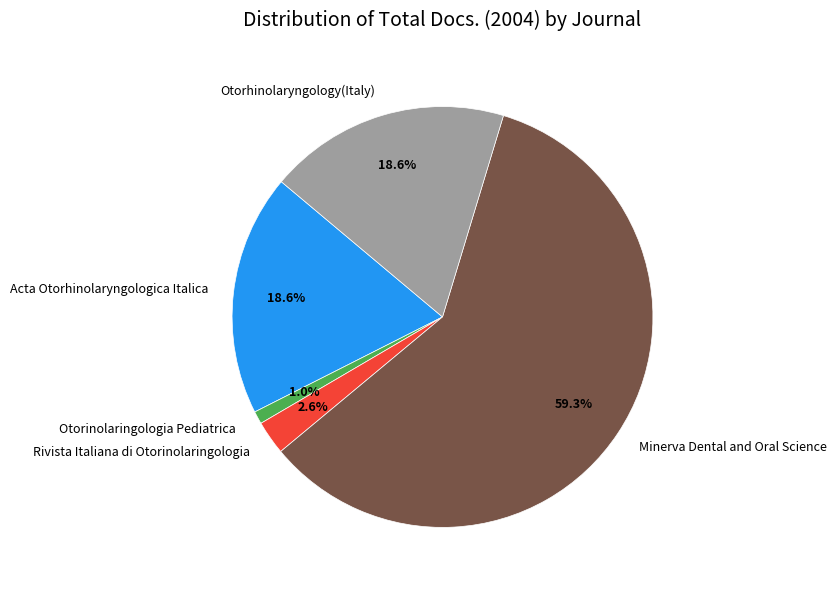

Is the sum of Minerva Dental and Oral Science and Otorhinolaryngology(Italy) greater than half?

Yes